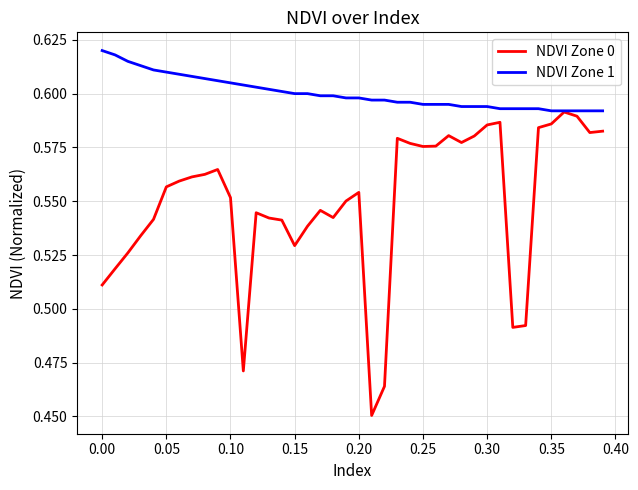

Rank the series by their average value, from lowest to highest.

NDVI Zone 0, NDVI Zone 1